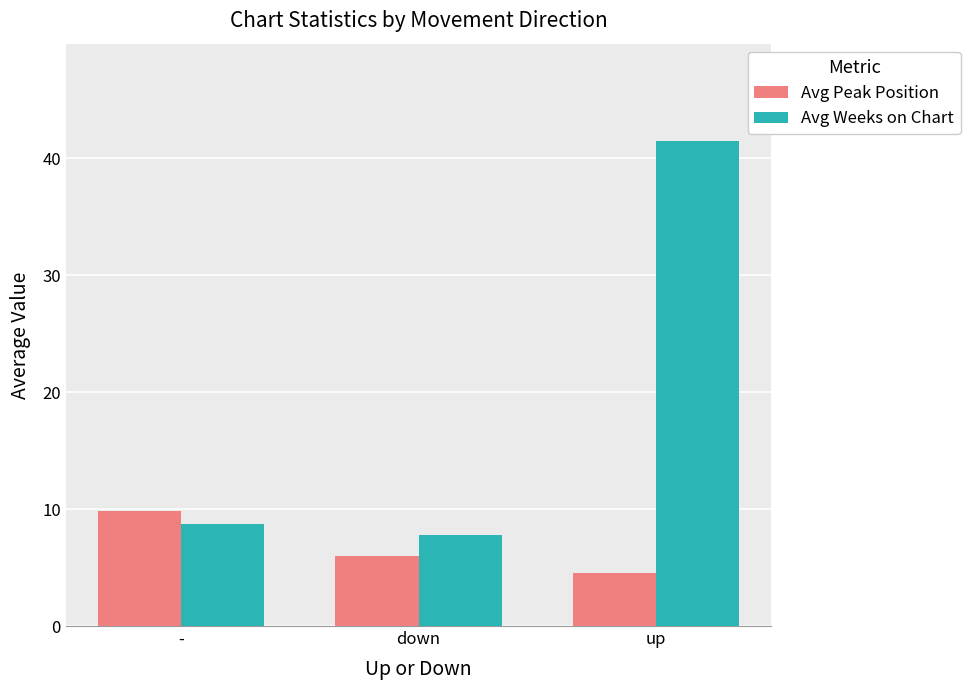

Does the chart contain stacked bars?

No